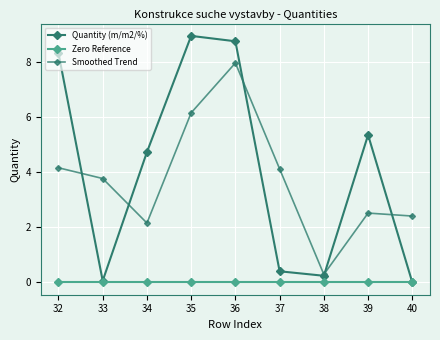

How many data points in Quantity (m/m2/%) are less than 4?

4